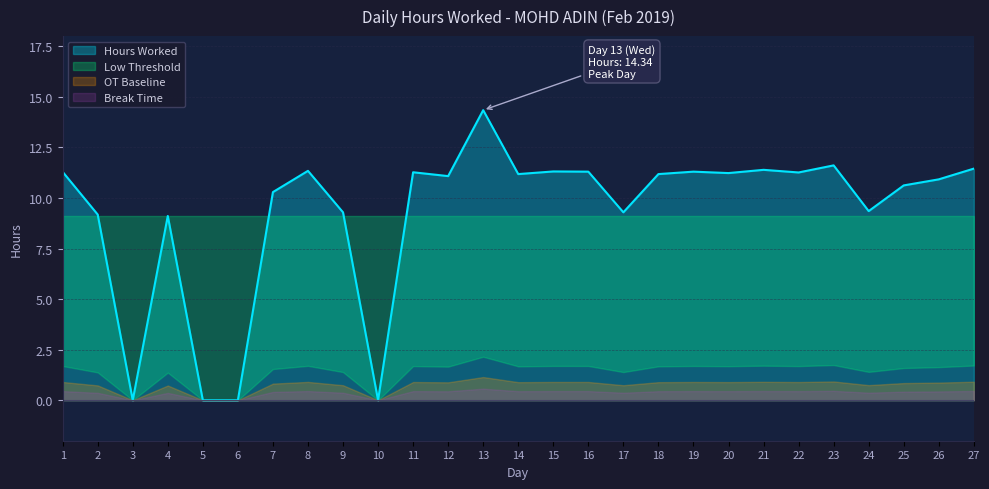

What is the greatest value displayed?

14.3